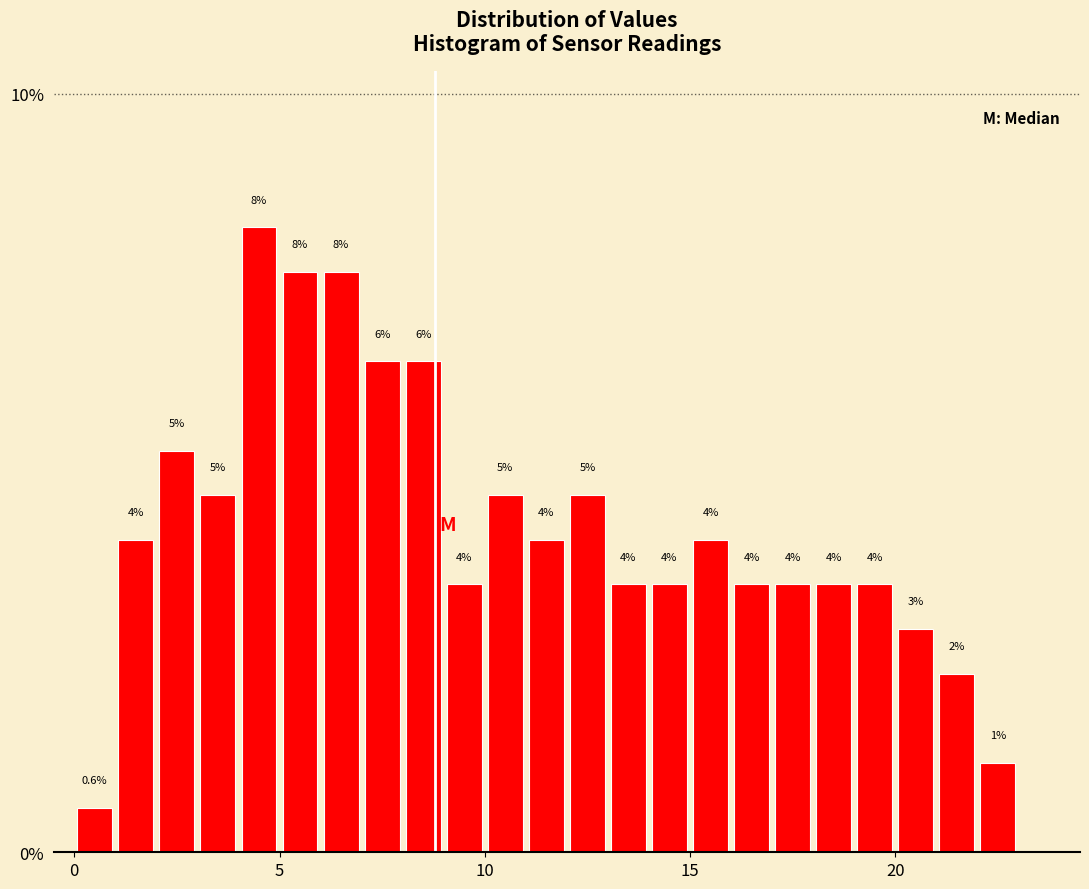

Around what value on the x-axis is the tallest bar? Give the approximate position of its centre, as read against the axis.

4.5